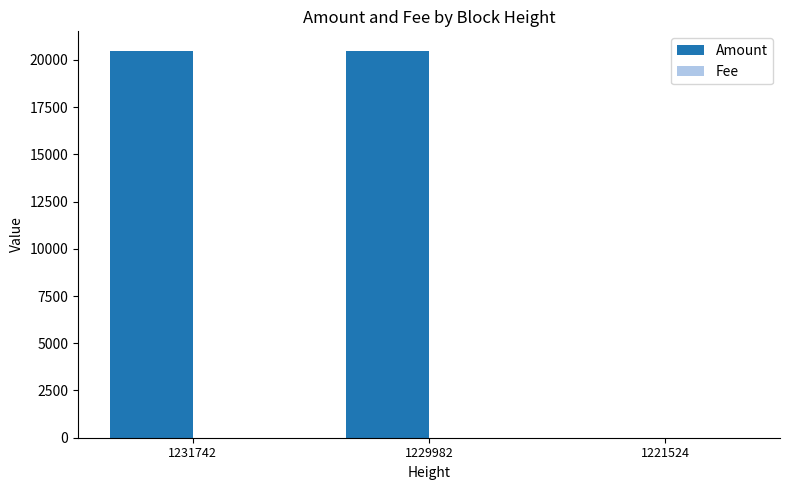

What is the maximum value shown in the chart?

20483.8